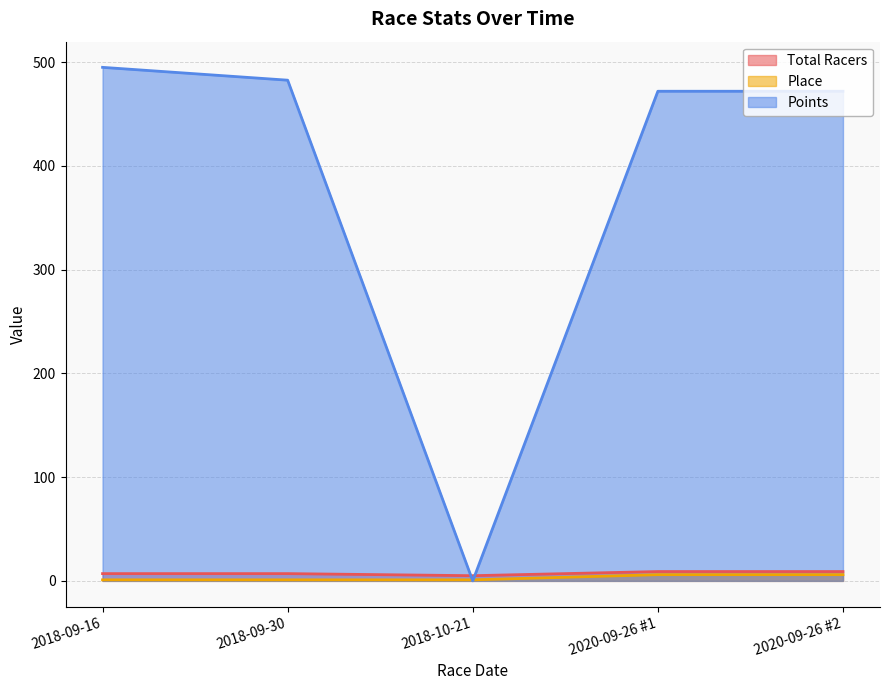

Is the value of Total Racers at 2018-09-16 greater than the value of Points at 2020-09-26 #1?

No